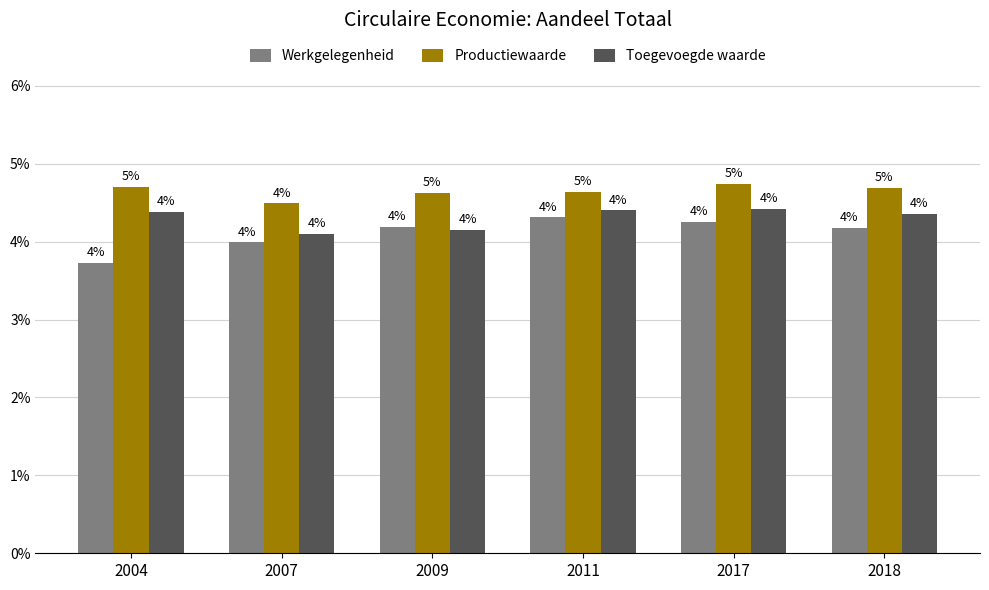

Which has a higher value, 2009 or 2004?

2009